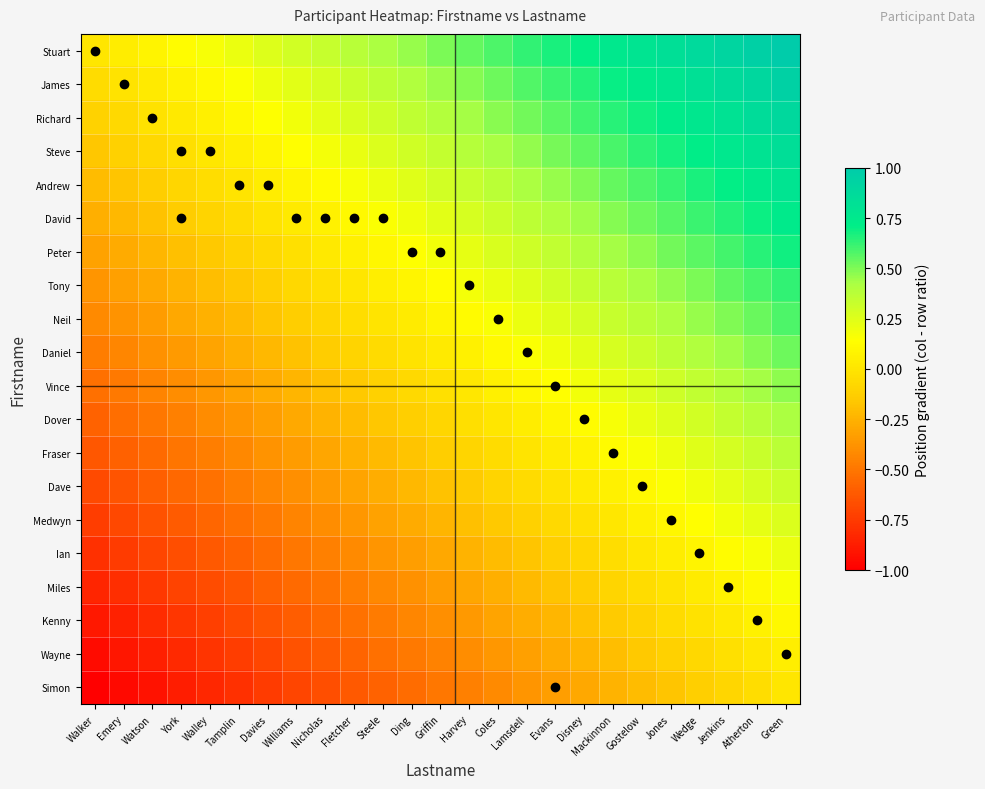

Which series has the widest spread of values?

Stuart